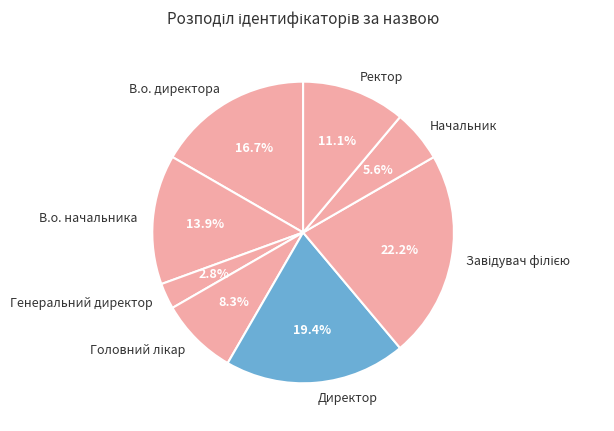

Which slice is the smallest?

Генеральний директор